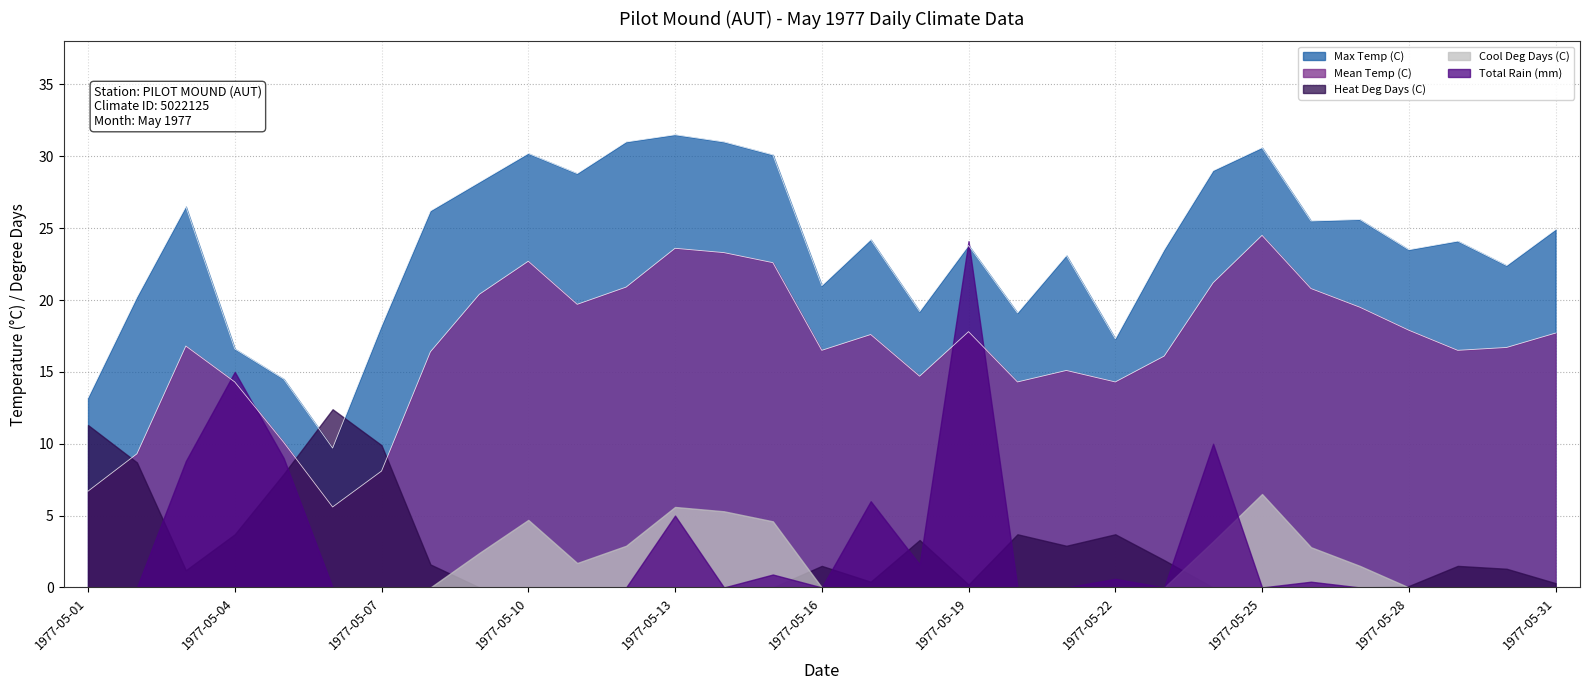

Reading left to right, transcribe all the data shown in this chart.

Max Temp (C): 13.2	20.2	26.5	16.6	14.5	9.7	18.2	26.2	28.2	30.2	28.8	31.0	31.5	31.0	30.1	21.0	24.2	19.2	23.8	19.1	23.1	17.3	23.5	29.0	30.6	25.5	25.6	23.5	24.1	22.4	24.9
Mean Temp (C): 6.7	9.3	16.8	14.3	10.1	5.6	8.1	16.4	20.4	22.7	19.7	20.9	23.6	23.3	22.6	16.5	17.6	14.7	17.8	14.3	15.1	14.3	16.1	21.2	24.5	20.8	19.5	17.9	16.5	16.7	17.7
Heat Deg Days (C): 11.3	8.7	1.2	3.7	7.9	12.4	9.9	1.6	0.0	0.0	0.0	0.0	0.0	0.0	0.0	1.5	0.4	3.3	0.2	3.7	2.9	3.7	1.9	0.0	0.0	0.0	0.0	0.1	1.5	1.3	0.3
Cool Deg Days (C): 0.0	0.0	0.0	0.0	0.0	0.0	0.0	0.0	2.4	4.7	1.7	2.9	5.6	5.3	4.6	0.0	0.0	0.0	0.0	0.0	0.0	0.0	0.0	3.2	6.5	2.8	1.5	0.0	0.0	0.0	0.0
Total Rain (mm): 0.0	0.0	8.8	15.0	9.0	0.0	0.0	0.0	0.0	0.0	0.0	0.0	5.0	0.0	0.9	0.0	6.0	1.6	24.1	0.0	0.0	0.6	0.0	10.0	0.0	0.4	0.0	0.0	0.0	0.0	0.0